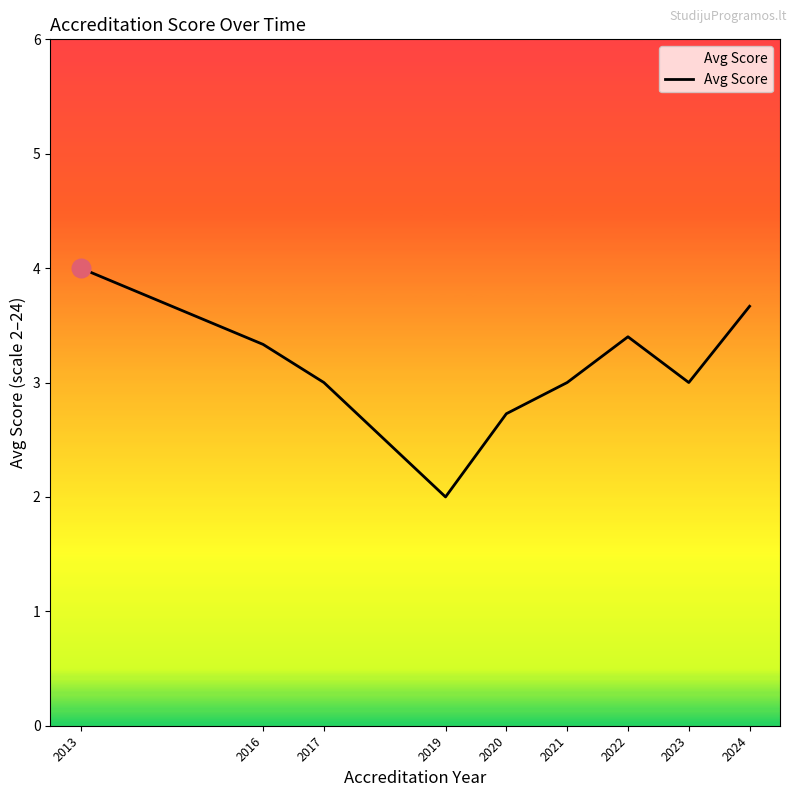

What is the ratio of the value at 2024 to the value at 2023?

1.2